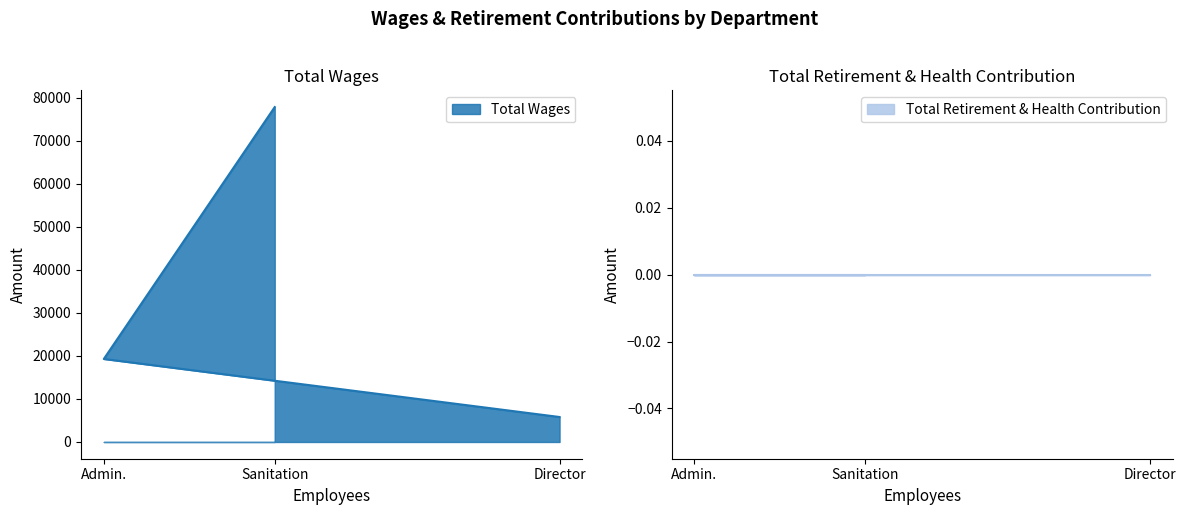

What value does the data have at Admin.?

19280